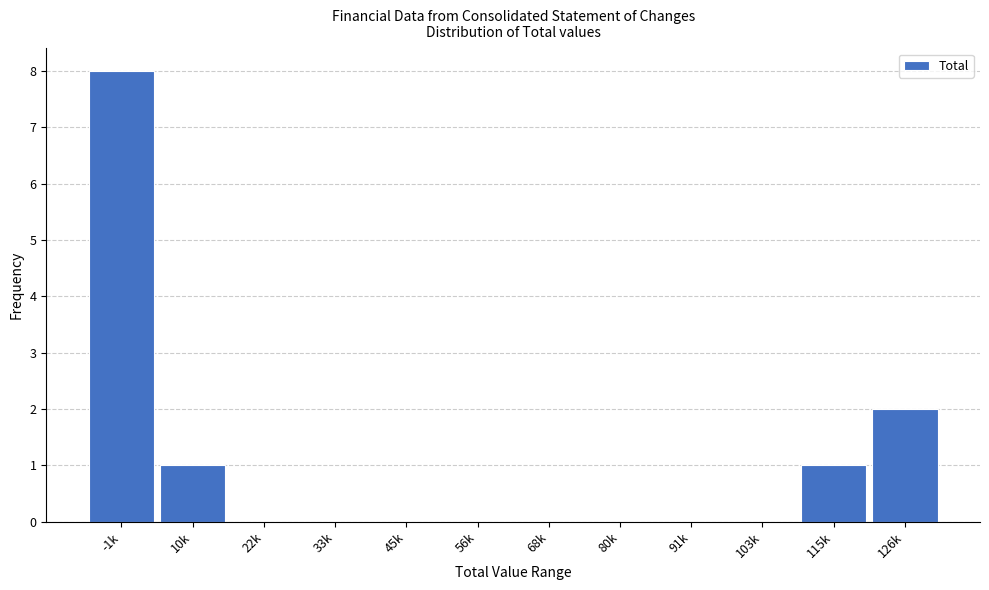

Reading left to right, what are all the values shown in this chart?

-1k=8	10k=1	22k=0	33k=0	45k=0	56k=0	68k=0	80k=0	91k=0	103k=0	115k=1	126k=2